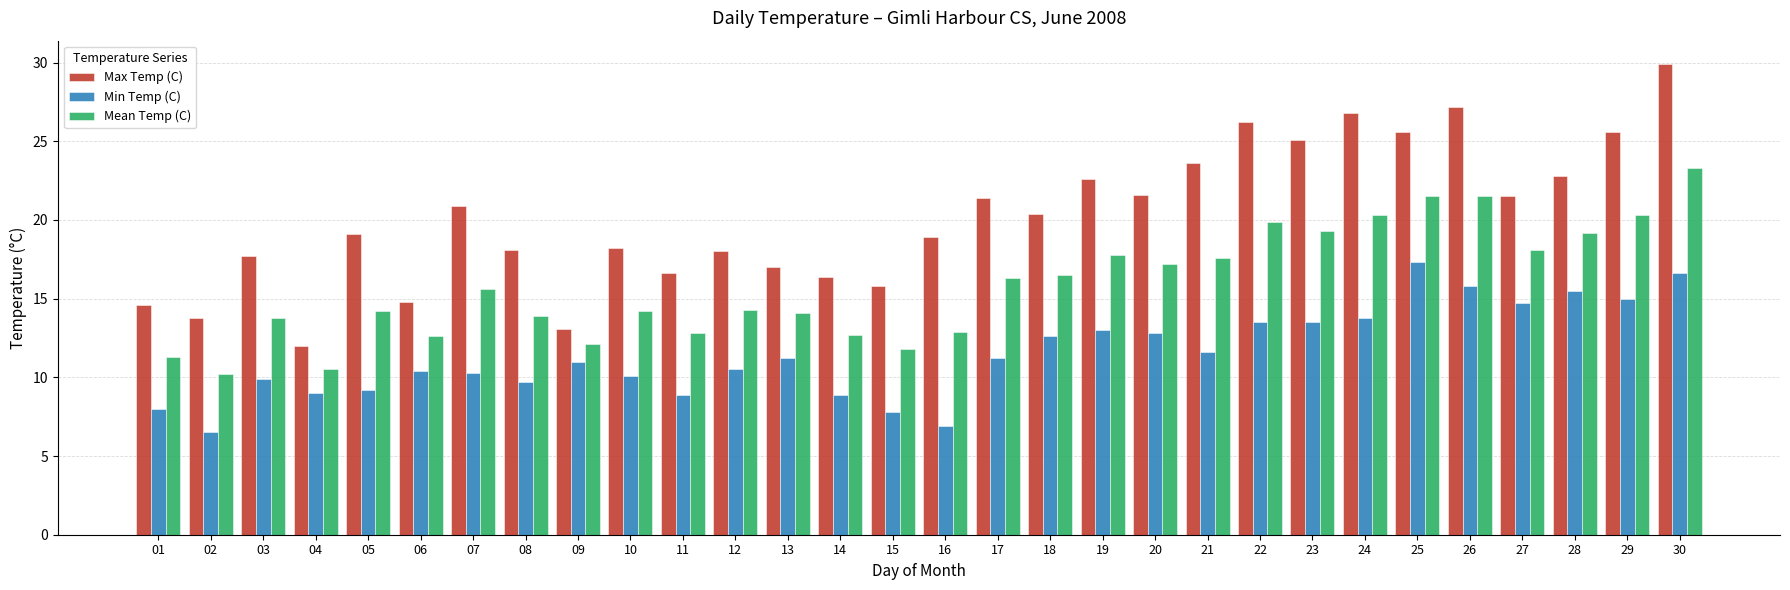

What is the value of the Mean Temp (C) bar at the 8th from the left?

13.9